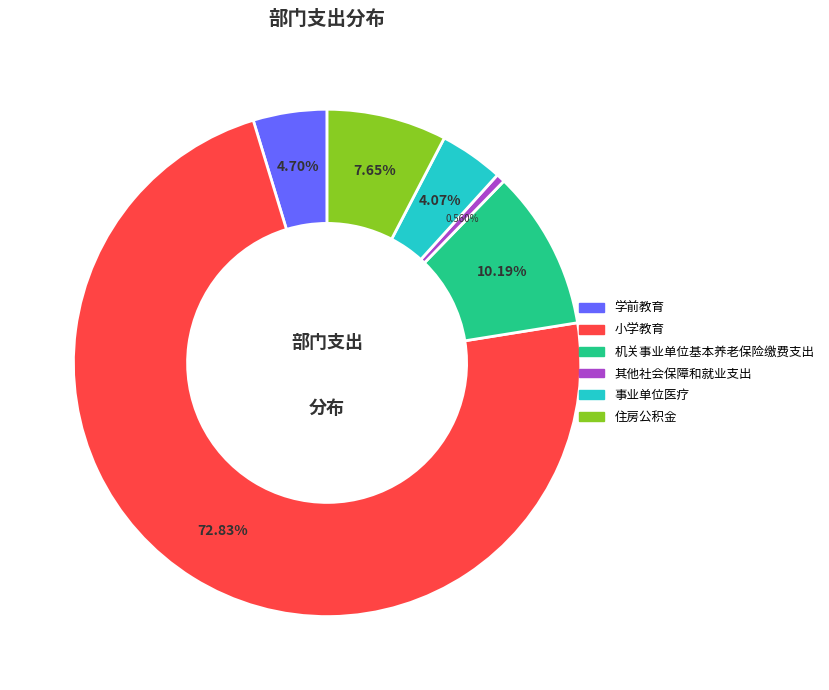

What is the smallest slice in the pie chart?

其他社会保障和就业支出